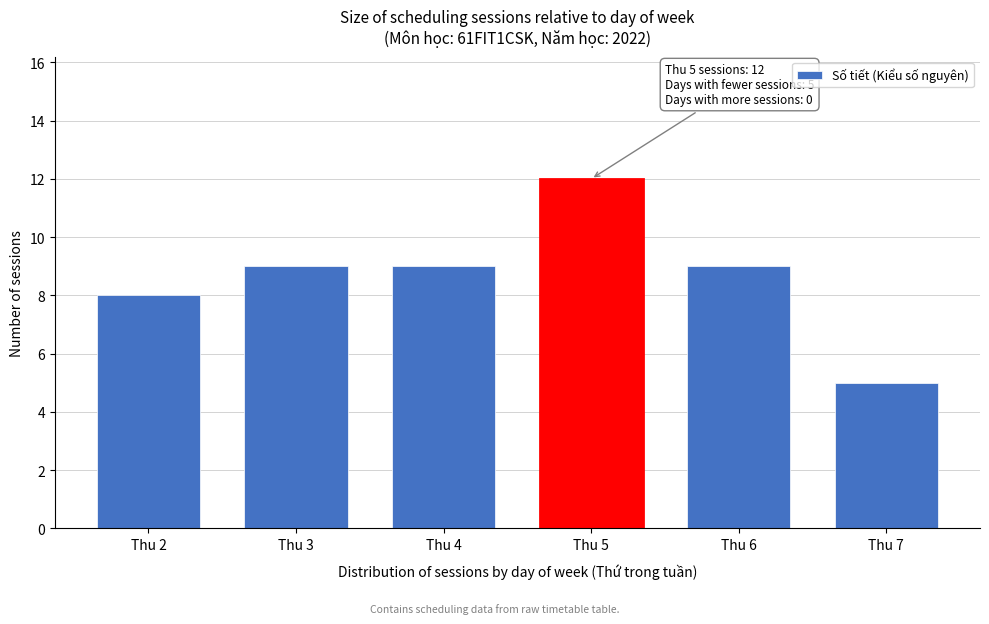

Reading right to left, extract all data points from this chart.

Thu 7=5	Thu 6=9	Thu 5=12	Thu 4=9	Thu 3=9	Thu 2=8